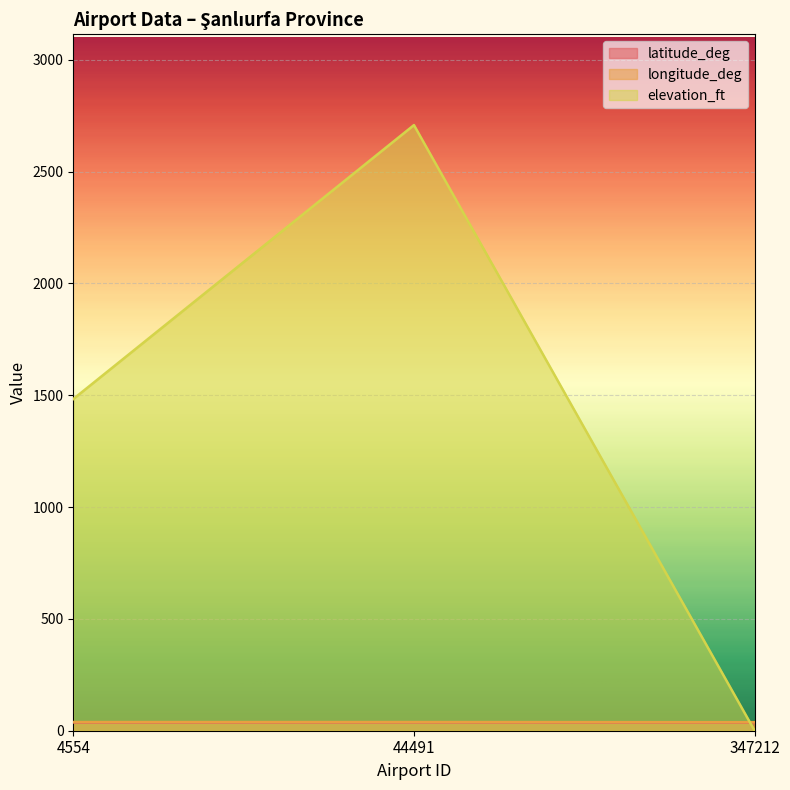

What are all the series names shown in the legend?

latitude_deg, longitude_deg, elevation_ft